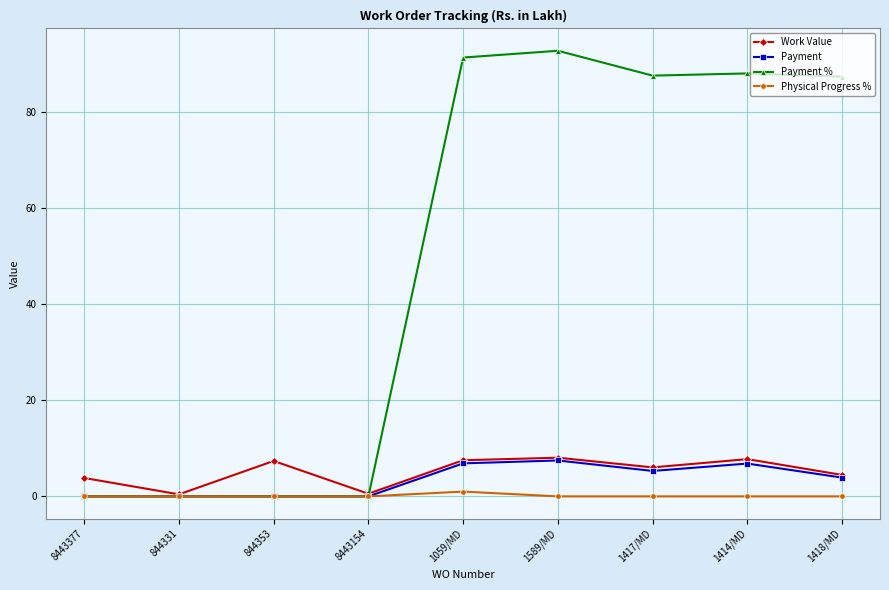

Where is the first local minimum for Work Value?

844331